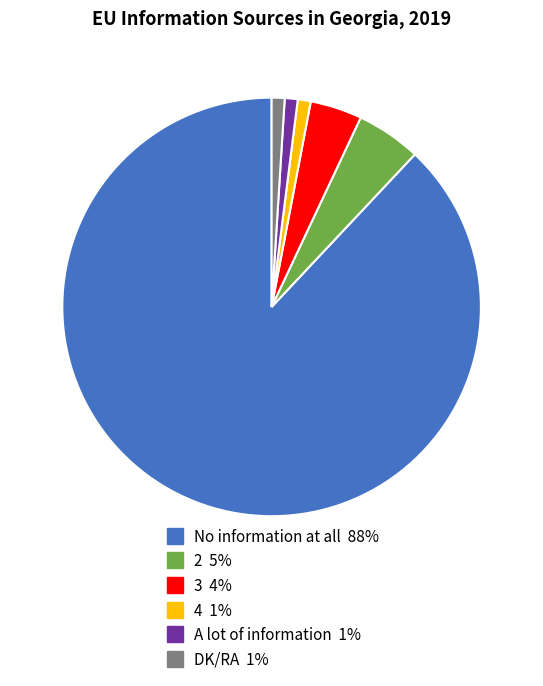

Which slice is the largest?

No information at all